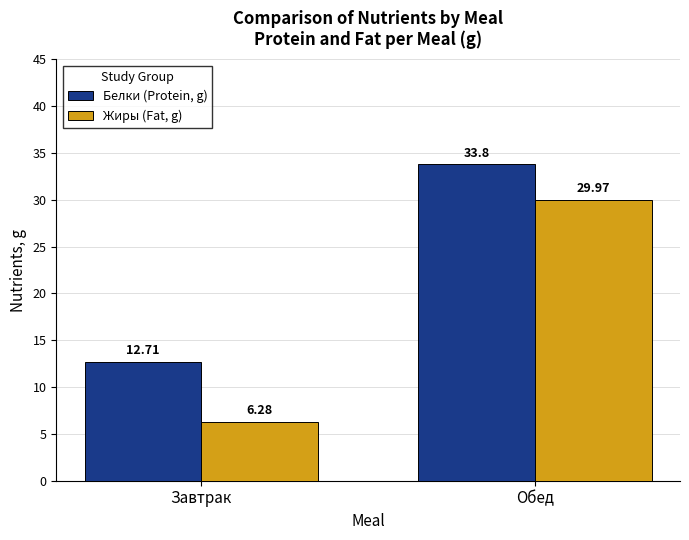

Reading right to left, transcribe all the data shown in this chart.

Белки (Protein, g): 33.8	12.7
Жиры (Fat, g): 30.0	6.3